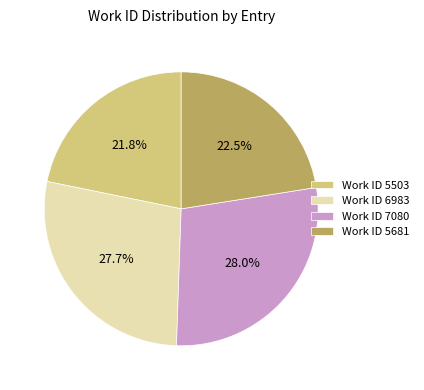

How many slices are in this pie chart?

4